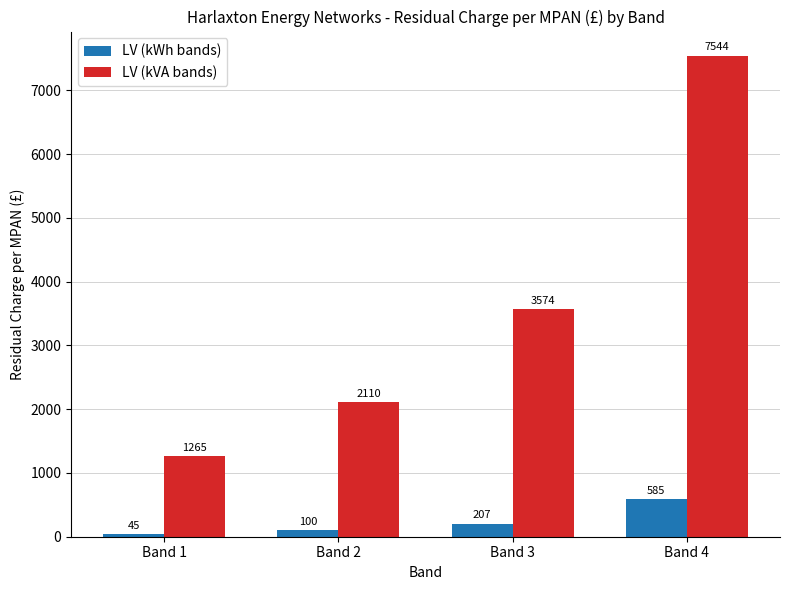

The value of LV (kVA bands) at Band 4 is 12376.5. True or false?

False